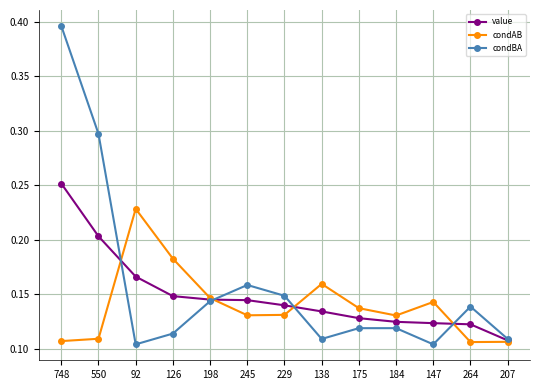

List the series in order of their peak value, lowest first.

condAB, value, condBA